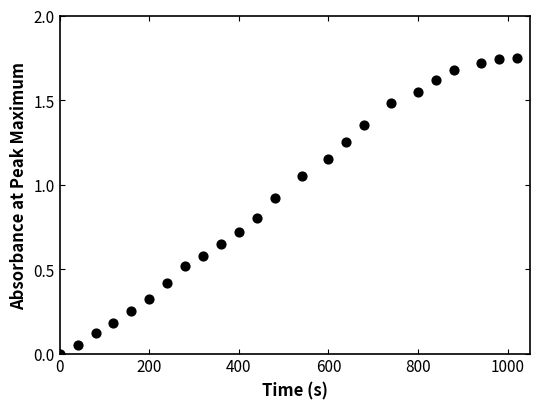

What is the range of X values (max minus min)?

1020.0